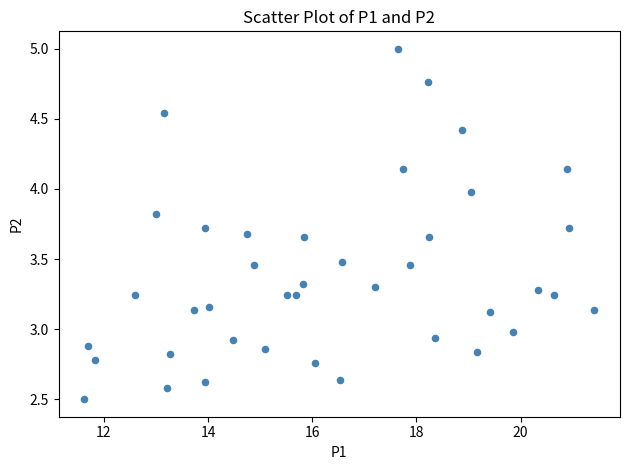

What is the range of Y values (max minus min)?

2.5